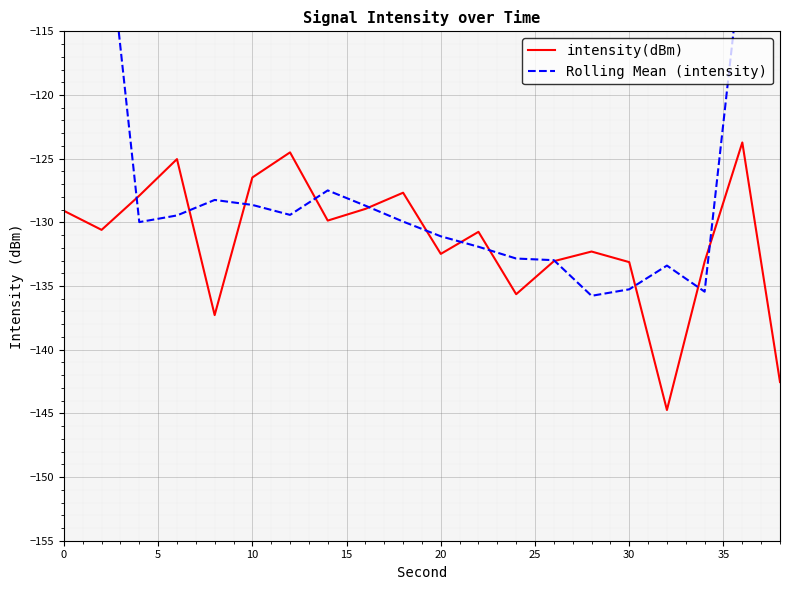

Reading right to left, transcribe all the data shown in this chart.

intensity(dBm): -142.5	-123.7	-133.1	-144.7	-133.1	-132.3	-133.0	-135.6	-130.7	-132.5	-127.7	-128.9	-129.9	-124.5	-126.5	-137.3	-125.0	-127.9	-130.6	-129.1
Rolling Mean (intensity): -79.9	-108.8	-135.4	-133.4	-135.3	-135.8	-133.0	-132.8	-131.9	-131.1	-129.9	-128.7	-127.5	-129.4	-128.6	-128.2	-129.5	-130.0	-102.5	-77.5